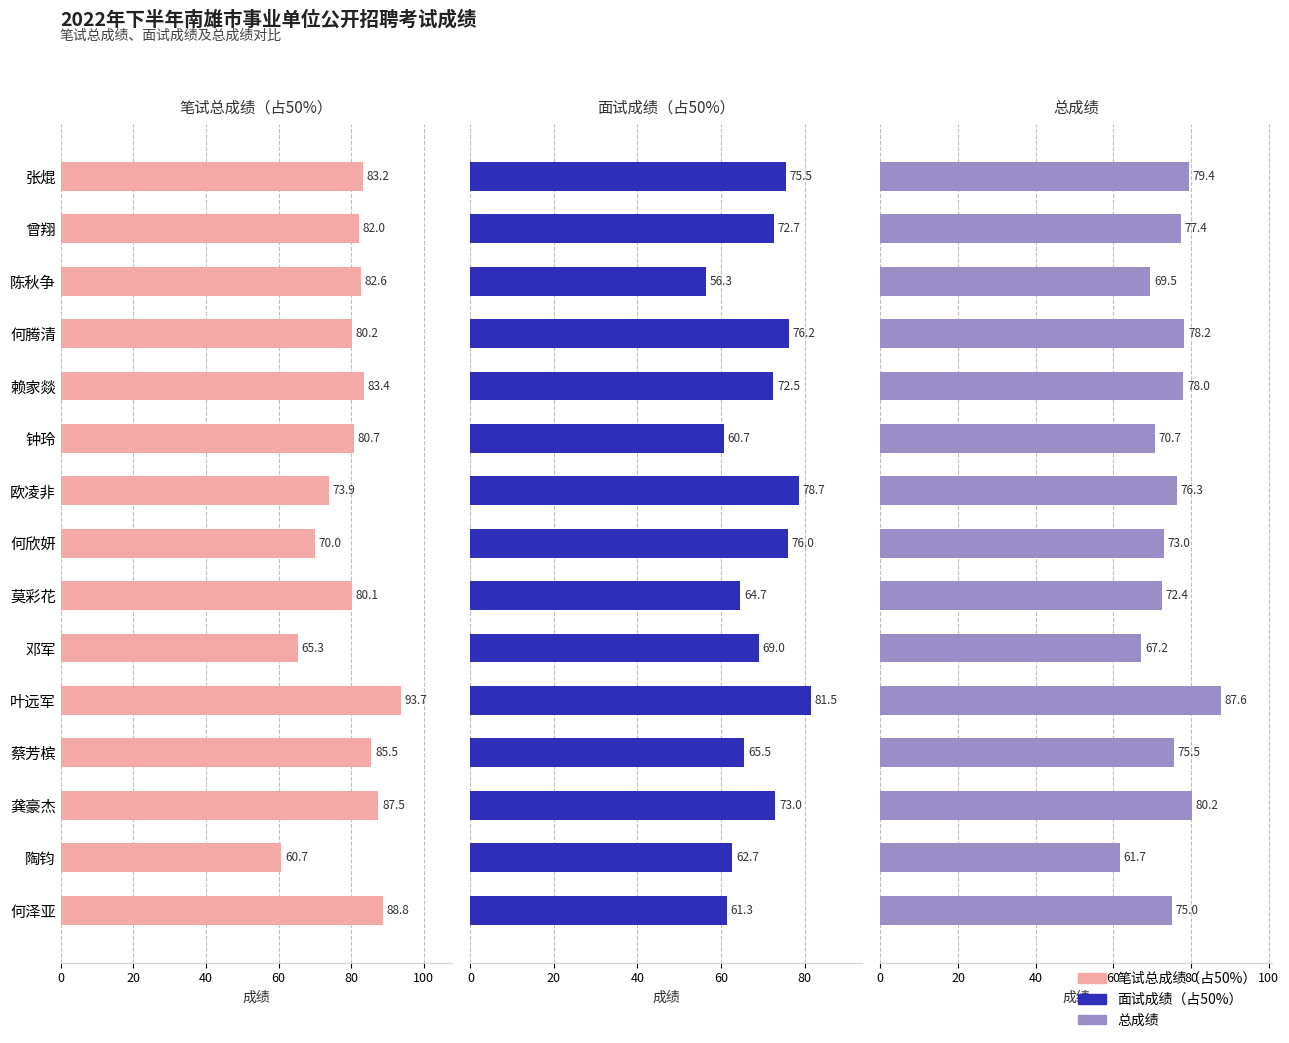

Between 曾翔 and 邓军, which series saw the biggest shift?

笔试总成绩（占50%）